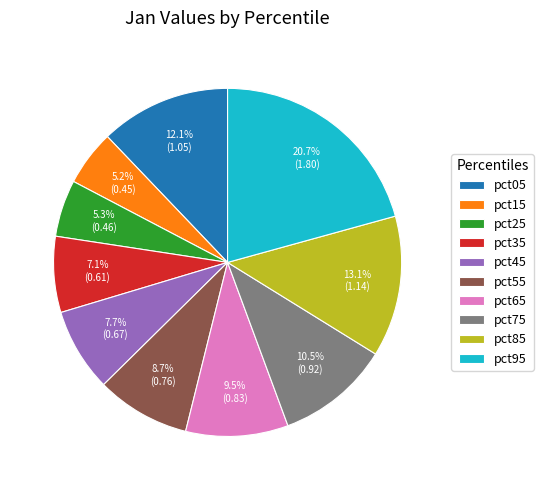

How many segments does this pie chart have?

10